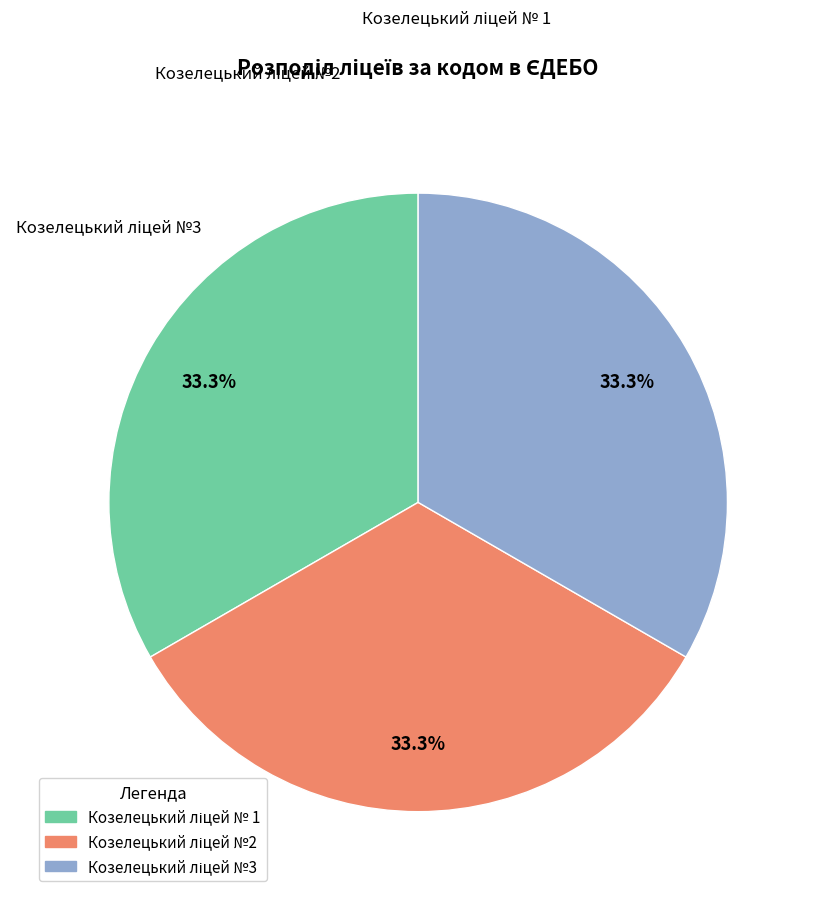

Which category has the biggest portion of the pie?

Козелецький ліцей № 1